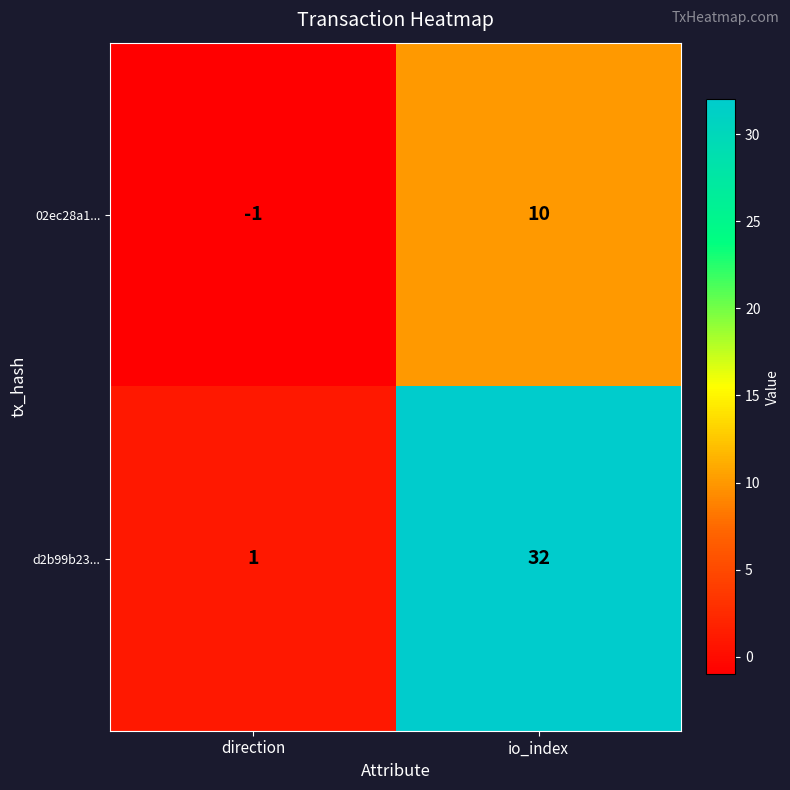

Which series has the largest range (max minus min)?

d2b99b23...